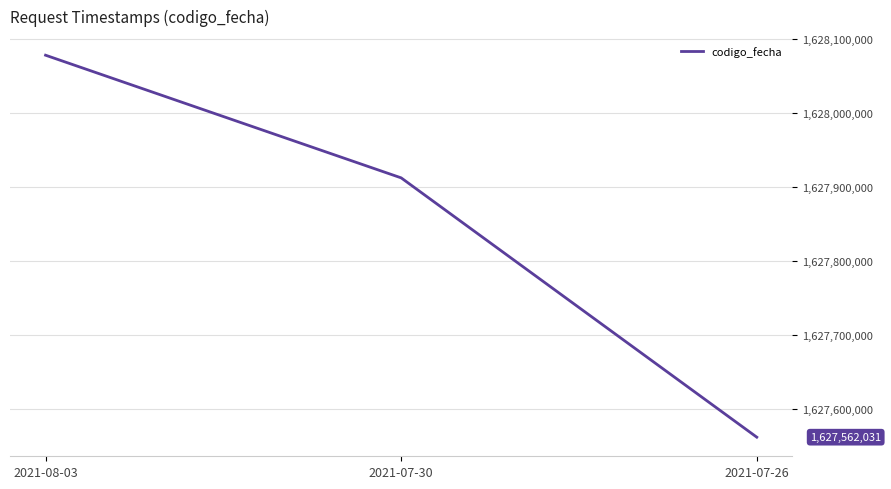

Reading left to right, what are all the values shown in this chart?

1628077940	1627912270	1627562031